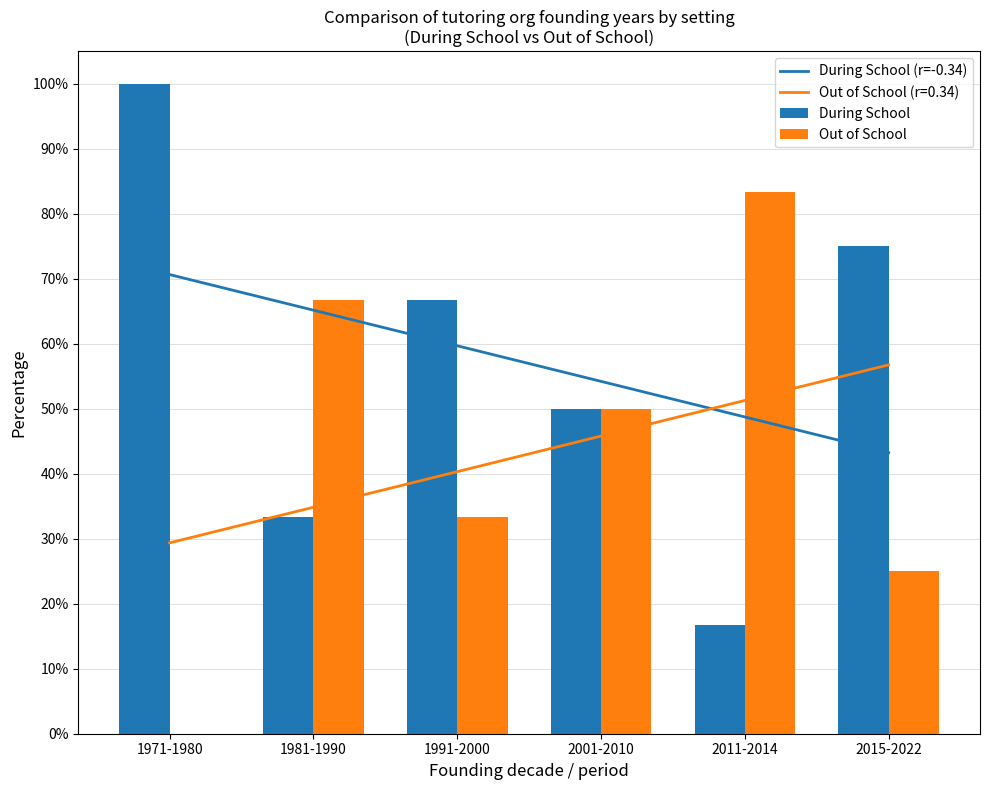

Which has a higher value, 2001-2010 or 1981-1990?

1981-1990